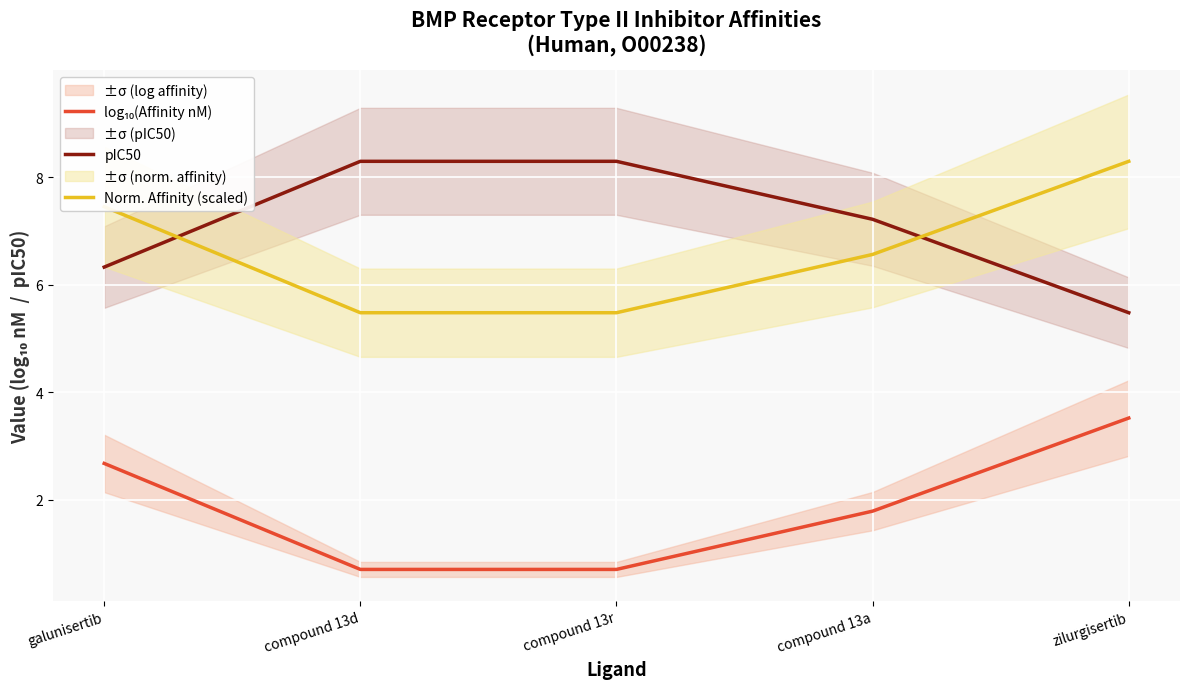

What is the value of the Norm. Affinity (scaled) point at the 4th from the left?

6.6